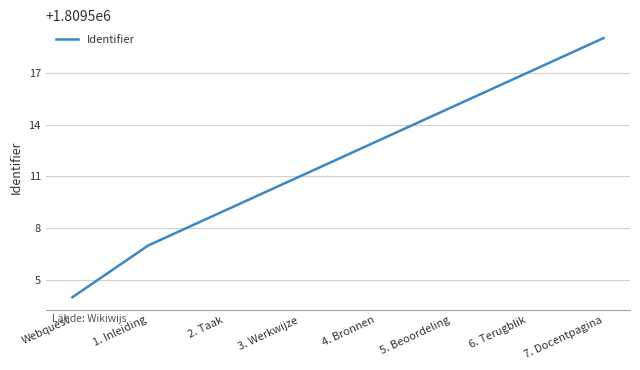

True or false: the data shows 1809517 at 6. Terugblik.

True